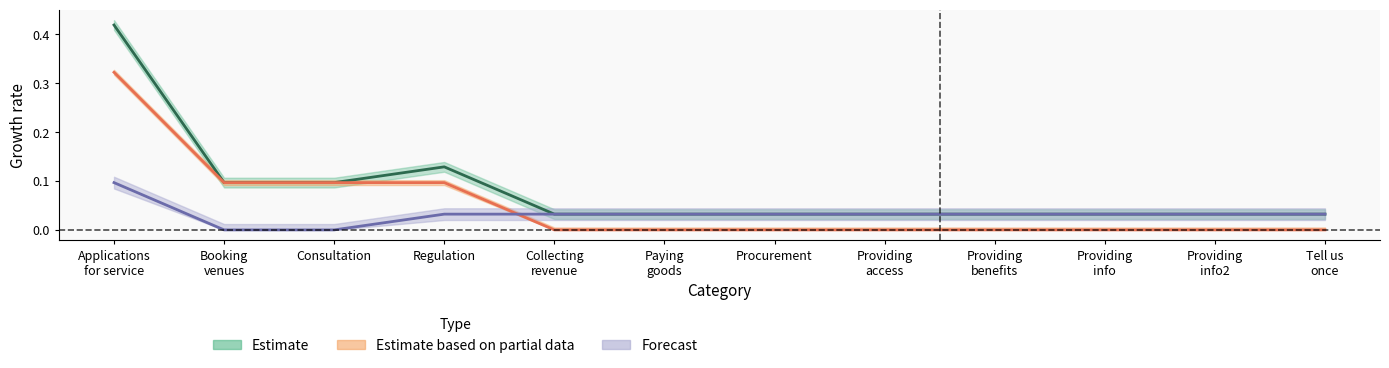

At which category does parent_counts reach its first local peak?

Regulation